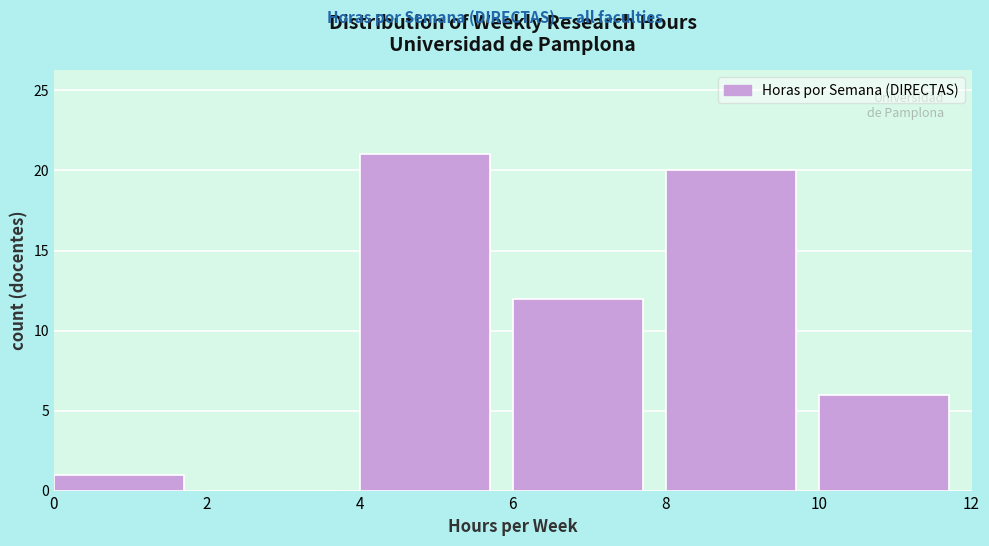

Reading left to right, list every bar in this chart as the range it spans on the x-axis followed by its height. The values are not printed on the chart, so give them approximately, as read against the axis.

0 to 2: 1
2 to 4: 0
4 to 6: 21
6 to 8: 12
8 to 10: 20
10 to 12: 6